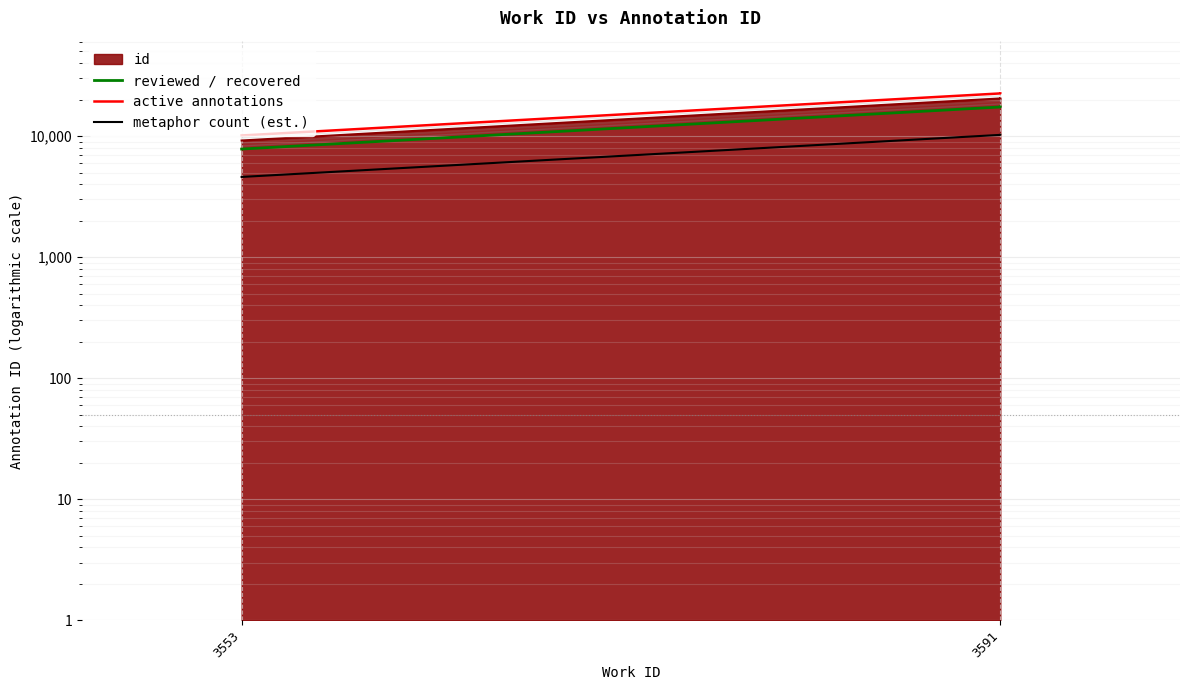

What is the minimum value shown in the chart?

4597.0